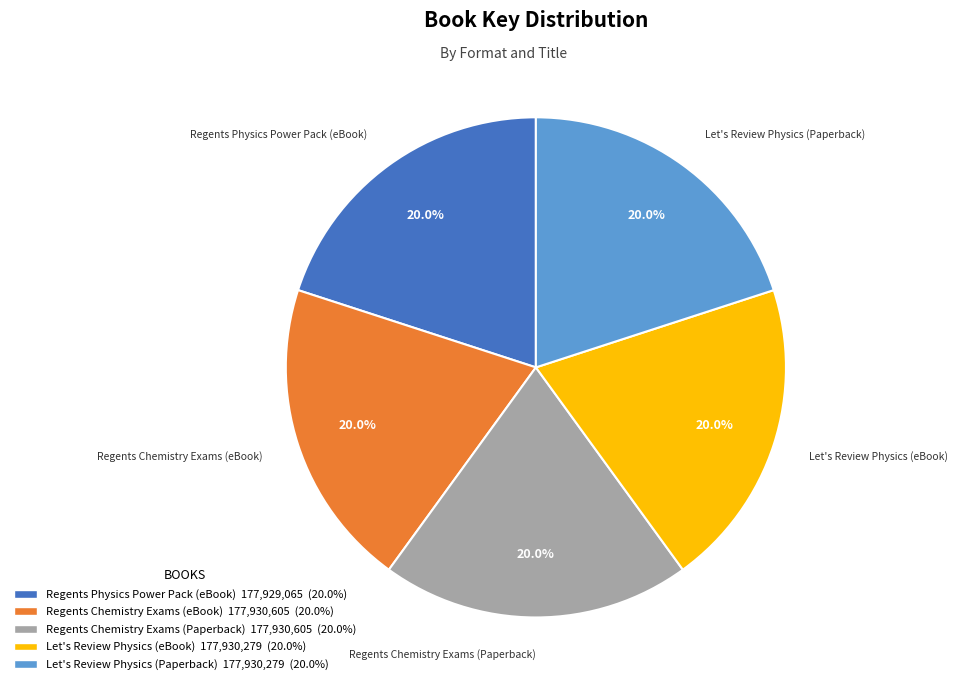

What is the ratio of the value at Let's Review Physics (Paperback) to the value at Regents Chemistry Exams (eBook)?

1.0